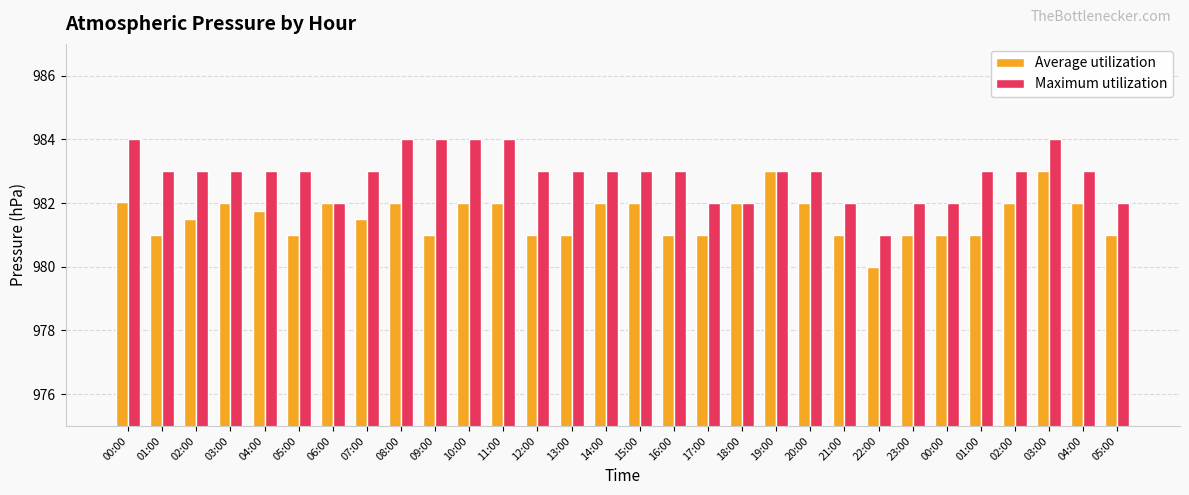

Reading left to right, list all the values displayed in this chart.

Average utilization: 00:00=982.0	01:00=981.0	02:00=981.5	03:00=982.0	04:00=981.8	05:00=981.0	06:00=982.0	07:00=981.5	08:00=982.0	09:00=981.0	10:00=982.0	11:00=982.0	12:00=981.0	13:00=981.0	14:00=982.0	15:00=982.0	16:00=981.0	17:00=981.0	18:00=982.0	19:00=983.0	20:00=982.0	21:00=981.0	22:00=980.0	23:00=981.0	00:00=981.0	01:00=981.0	02:00=982.0	03:00=983.0	04:00=982.0	05:00=981.0
Maximum utilization: 00:00=984.0	01:00=983.0	02:00=983.0	03:00=983.0	04:00=983.0	05:00=983.0	06:00=982.0	07:00=983.0	08:00=984.0	09:00=984.0	10:00=984.0	11:00=984.0	12:00=983.0	13:00=983.0	14:00=983.0	15:00=983.0	16:00=983.0	17:00=982.0	18:00=982.0	19:00=983.0	20:00=983.0	21:00=982.0	22:00=981.0	23:00=982.0	00:00=982.0	01:00=983.0	02:00=983.0	03:00=984.0	04:00=983.0	05:00=982.0